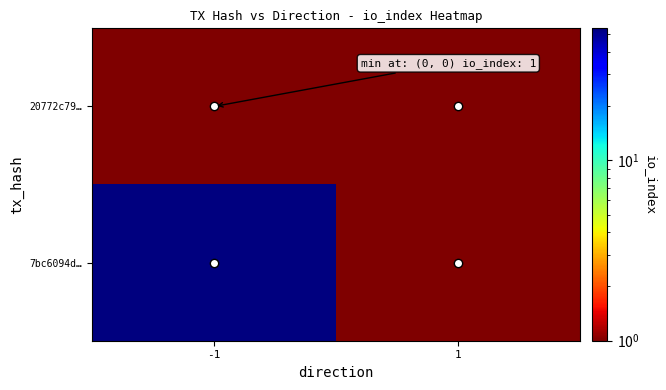

List the series in order of their overall mean, highest first.

7bc6094d…, 20772c79…